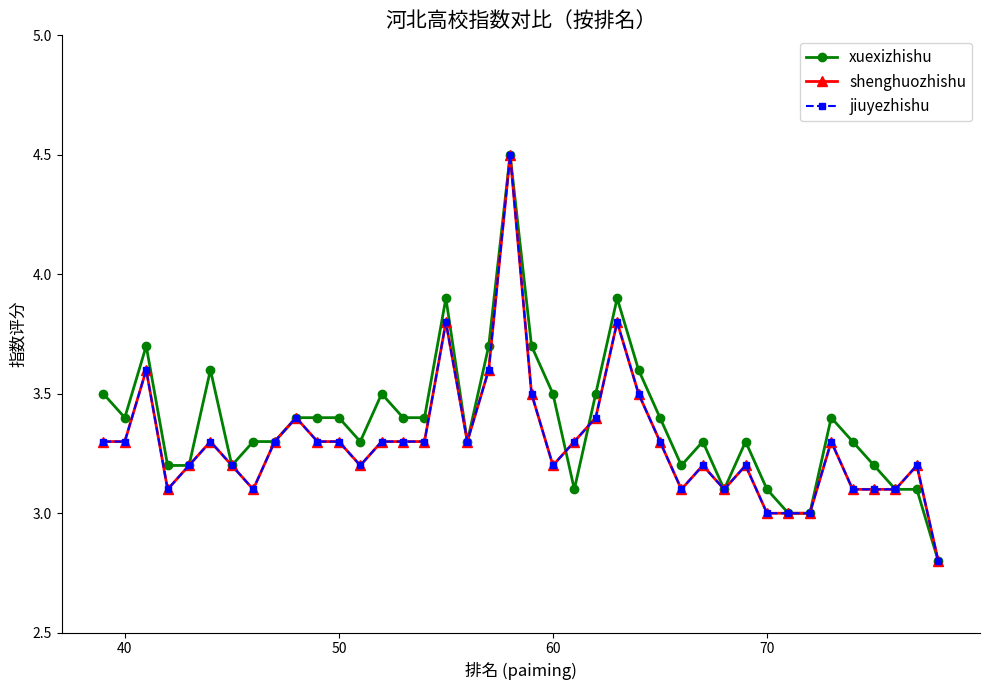

Does the chart have visible grid lines?

No